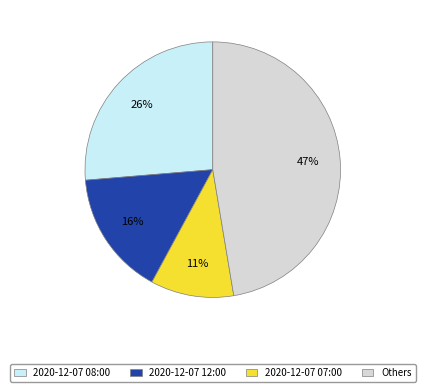

Is there a majority slice in this chart?

No